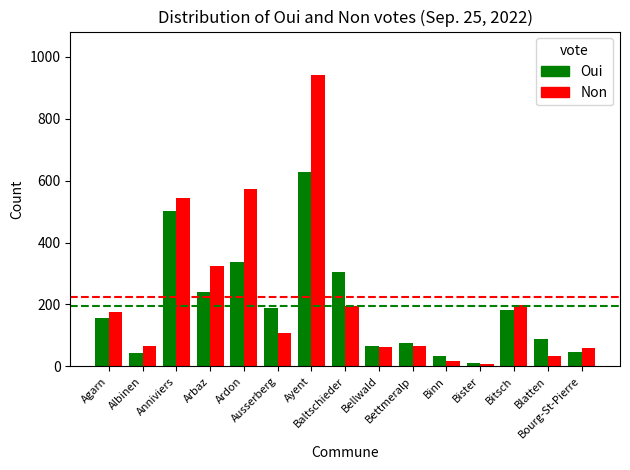

What is the highest value of the Non series?

941